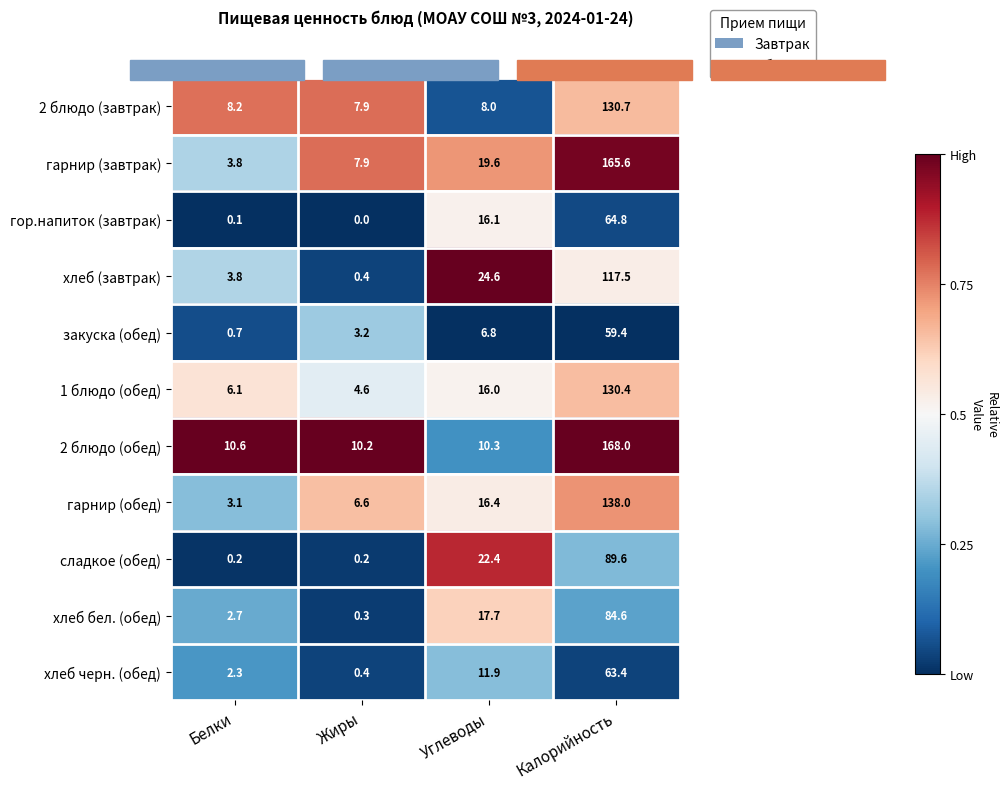

What is the total value across all series at Белки?

41.6